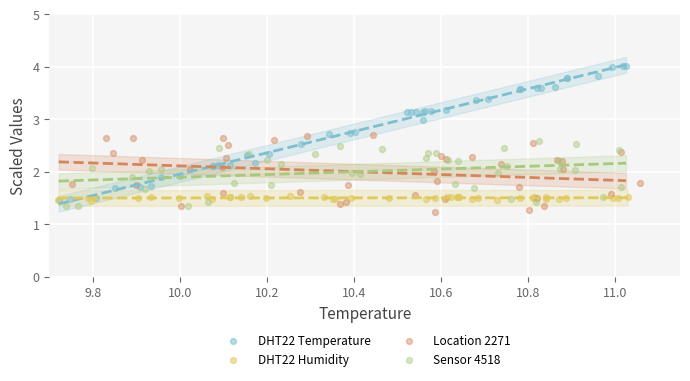

What are all the series names shown in the legend?

DHT22 Temperature, DHT22 Humidity, Location 2271, Sensor 4518